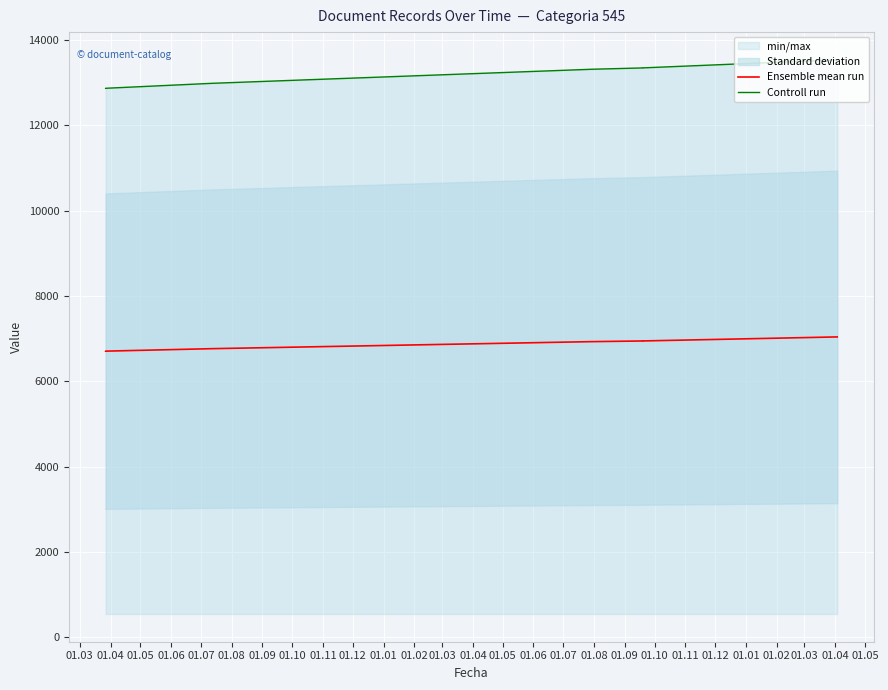

At how many categories does at least one series exceed 9791?

7